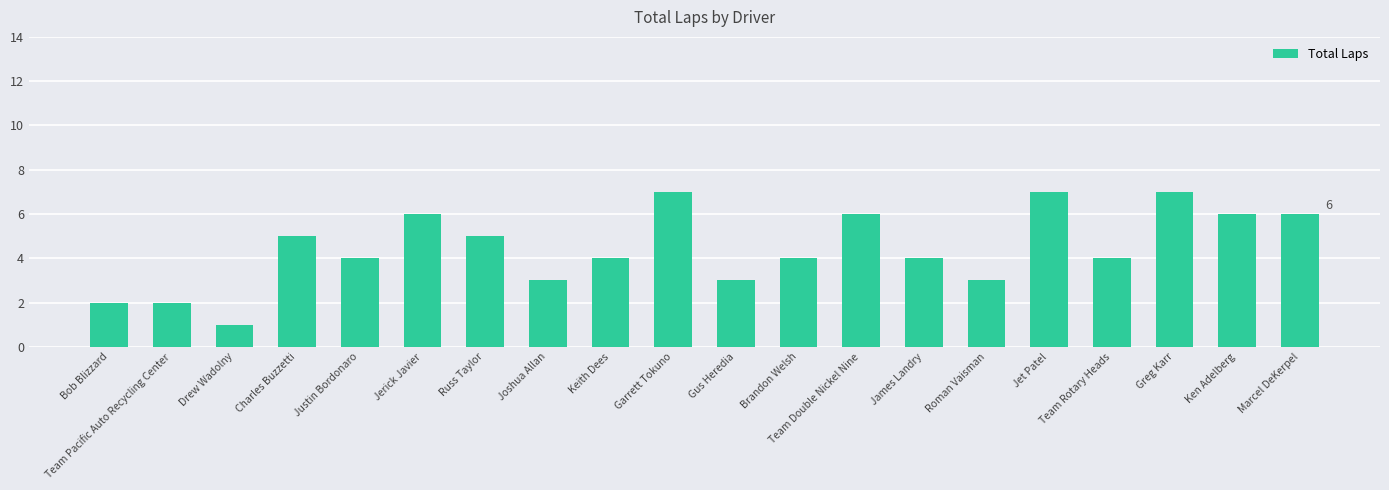

What is the change in value from Keith Dees to Ken Adelberg?

+2